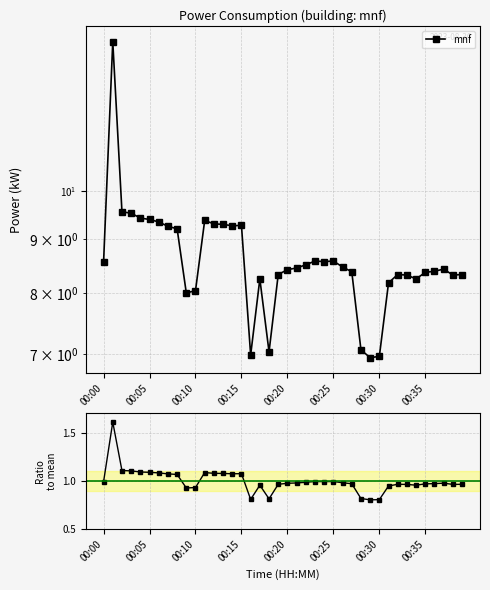

The mnf series shows 11.4 at 36. True or false?

False